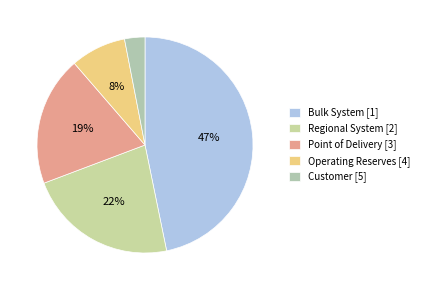

How many segments does this pie chart have?

5